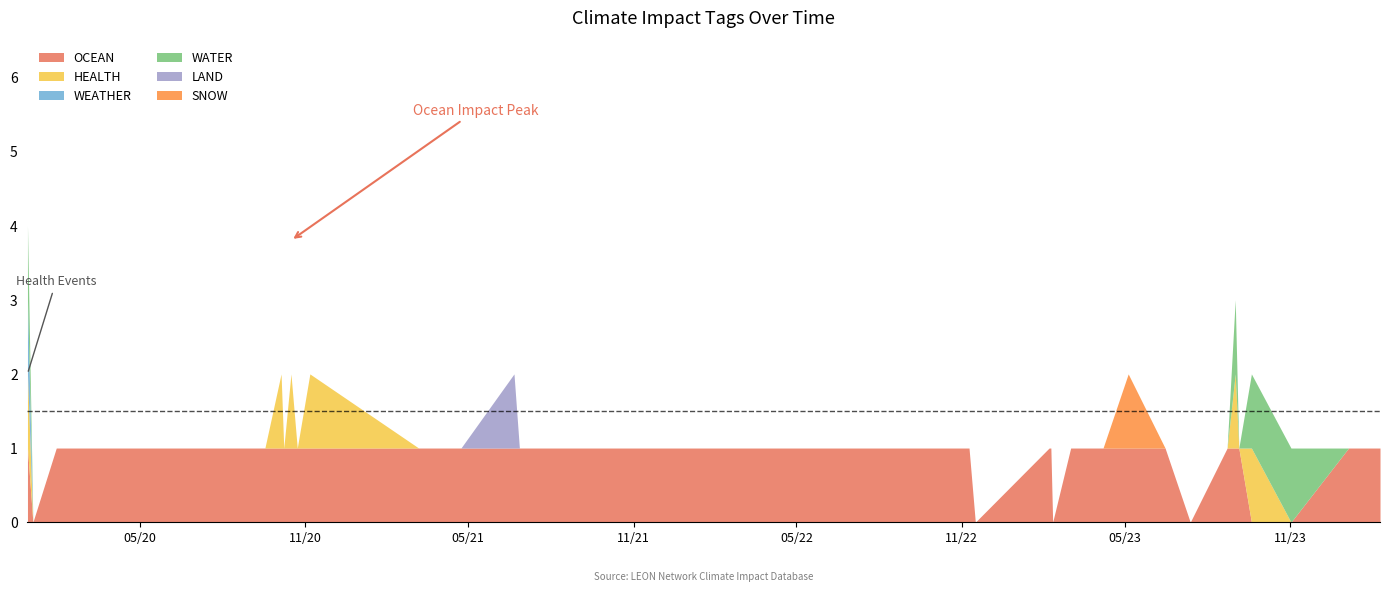

Where is the first local minimum for OCEAN?

2020-01-03